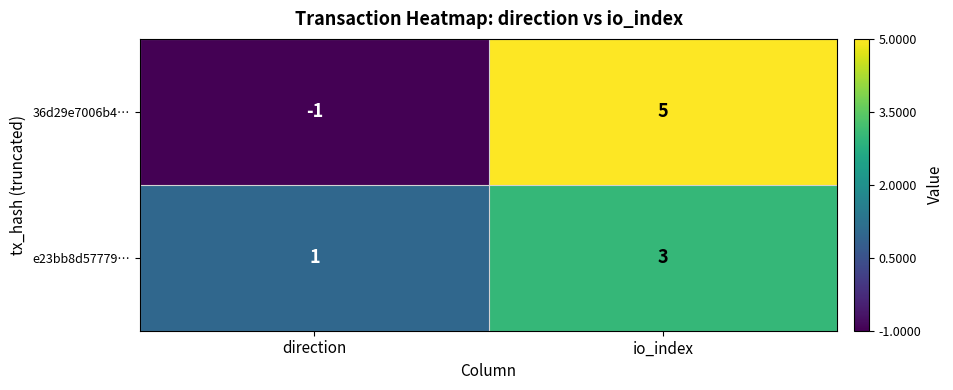

How many series are shown in this chart?

2